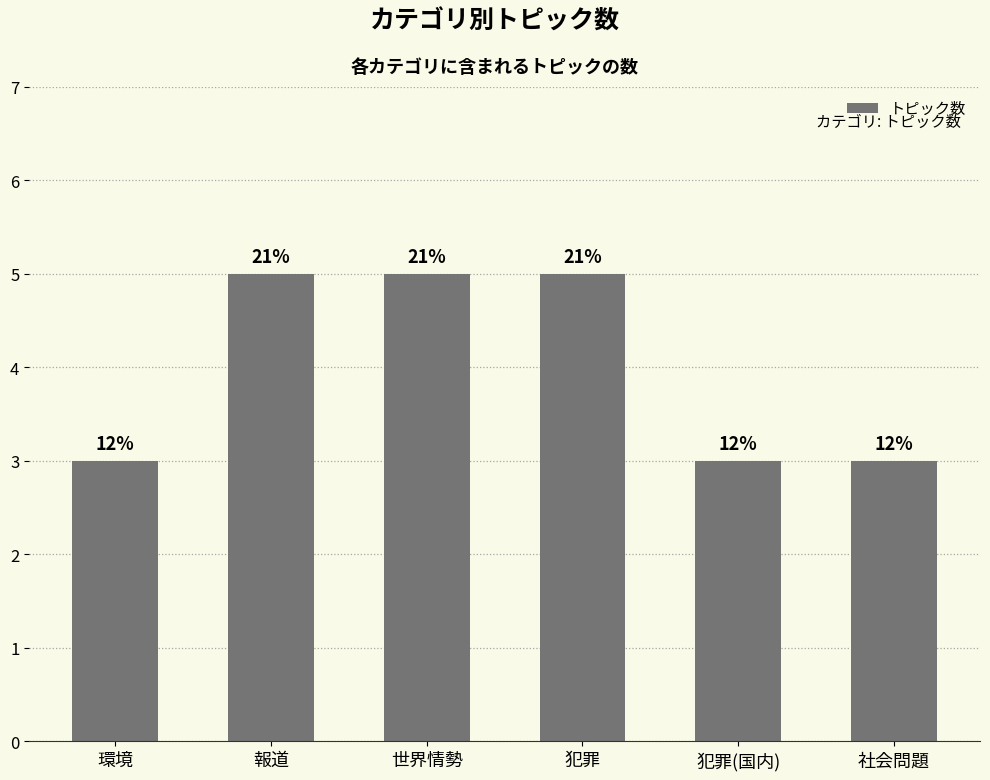

What is the difference between the maximum and minimum values?

2